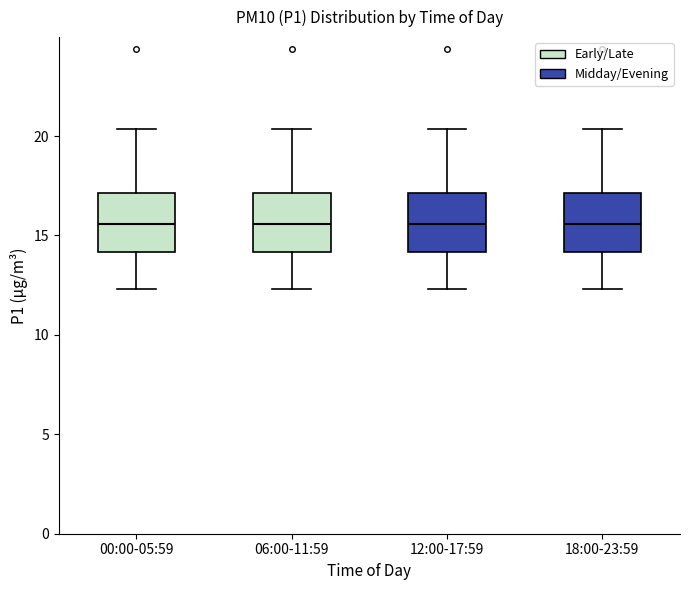

Where does the upper whisker of the box for 12:00-17:59 end on the y-axis? The values are not printed on the chart, so give them approximately, as read against the axis.

20.5